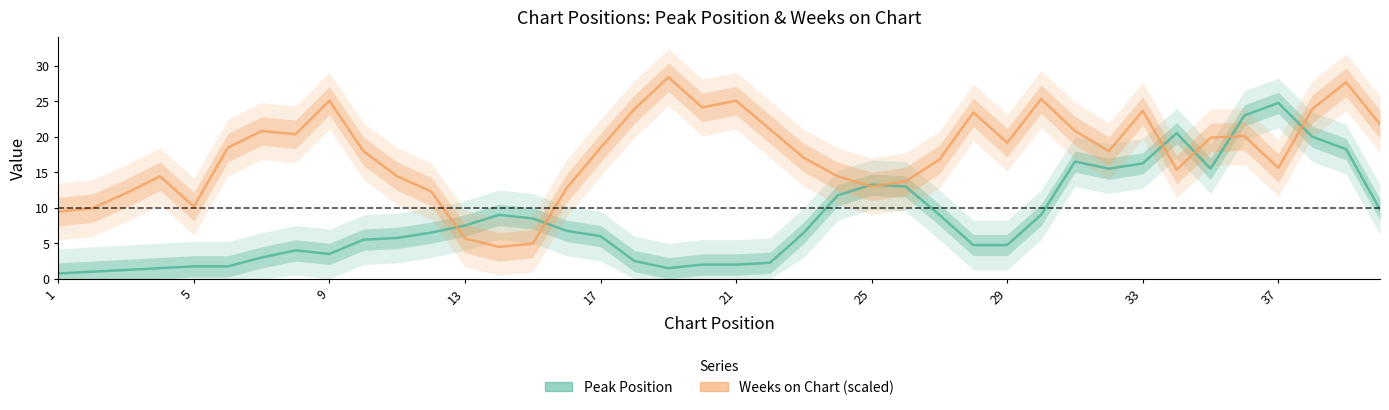

Is the value of Weeks on Chart (scaled) at 38 greater than the value of Peak Position at 33?

Yes